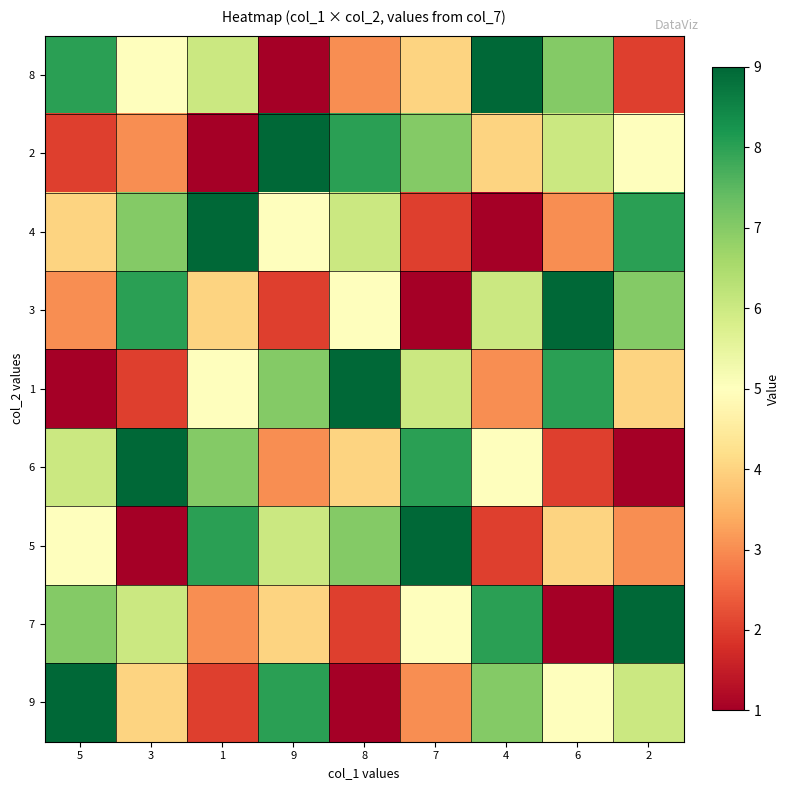

Reading right to left, list all the values displayed in this chart.

8: 2=2	6=7	4=9	7=4	8=3	9=1	1=6	3=5	5=8
2: 2=5	6=6	4=4	7=7	8=8	9=9	1=1	3=3	5=2
4: 2=8	6=3	4=1	7=2	8=6	9=5	1=9	3=7	5=4
3: 2=7	6=9	4=6	7=1	8=5	9=2	1=4	3=8	5=3
1: 2=4	6=8	4=3	7=6	8=9	9=7	1=5	3=2	5=1
6: 2=1	6=2	4=5	7=8	8=4	9=3	1=7	3=9	5=6
5: 2=3	6=4	4=2	7=9	8=7	9=6	1=8	3=1	5=5
7: 2=9	6=1	4=8	7=5	8=2	9=4	1=3	3=6	5=7
9: 2=6	6=5	4=7	7=3	8=1	9=8	1=2	3=4	5=9